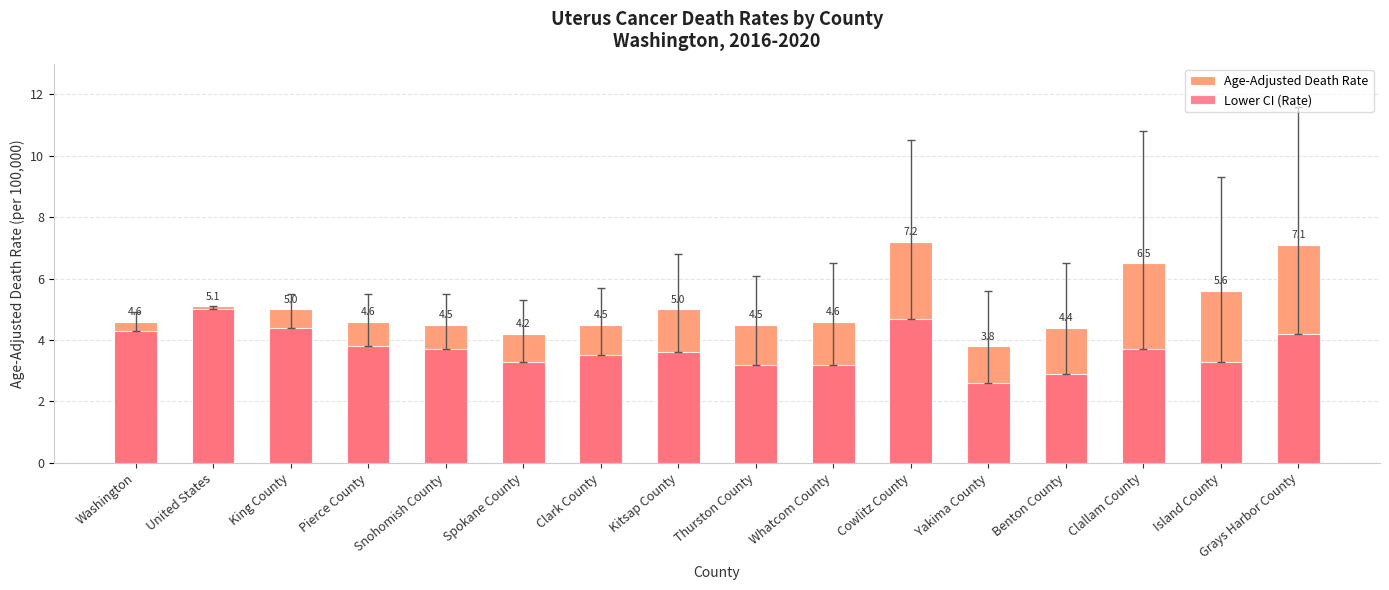

The value of Age-Adjusted Death Rate at King County is 5.0. True or false?

True